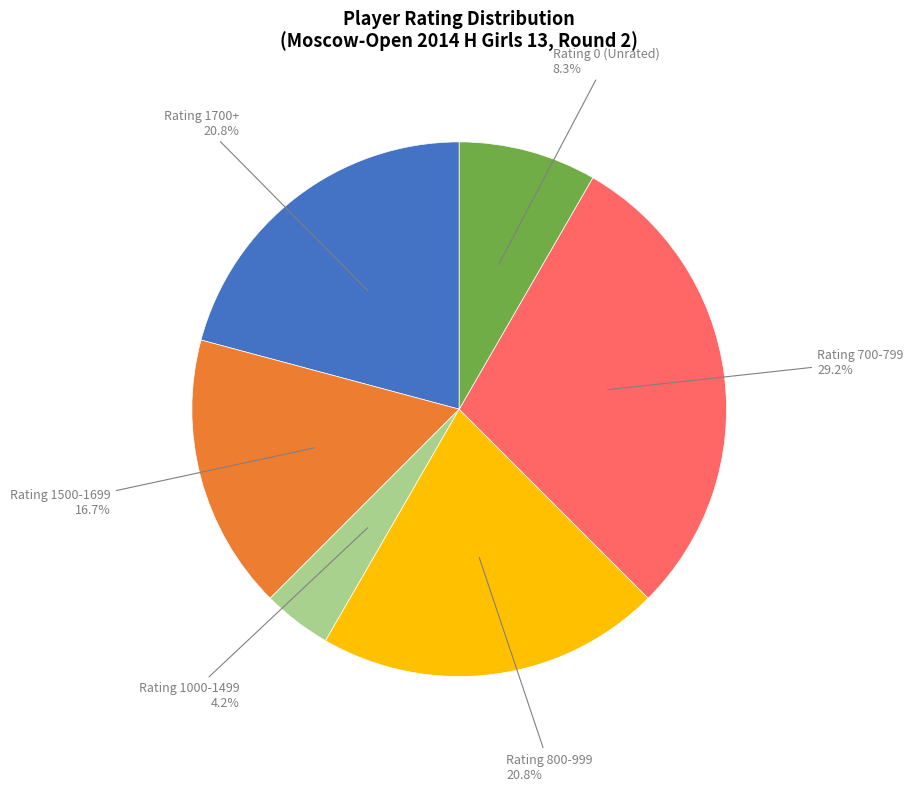

Count the number of slices in the pie.

6